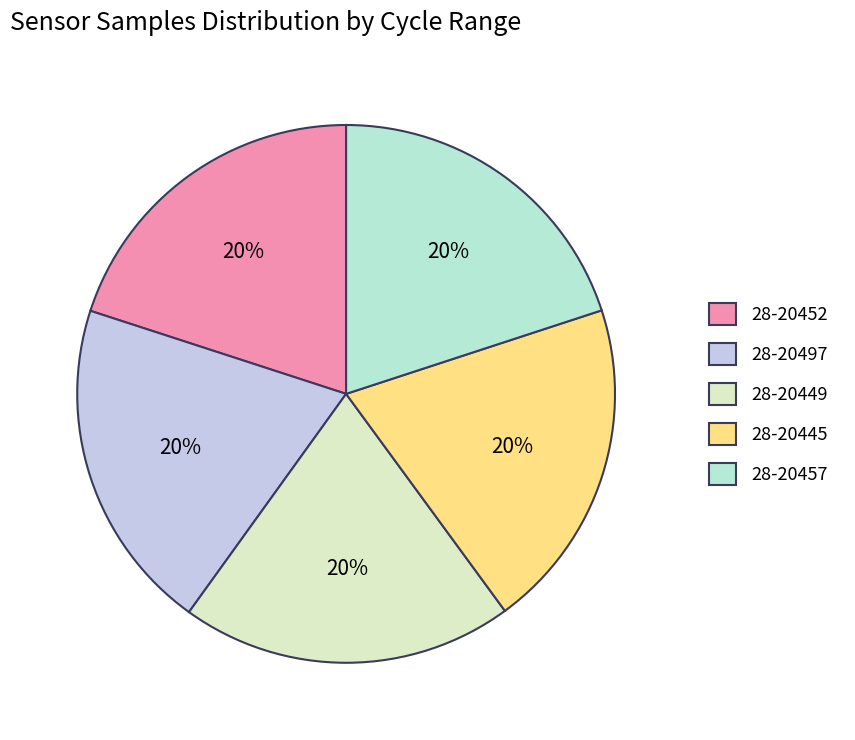

Is it true that 28-20457 is 20% of the pie?

True